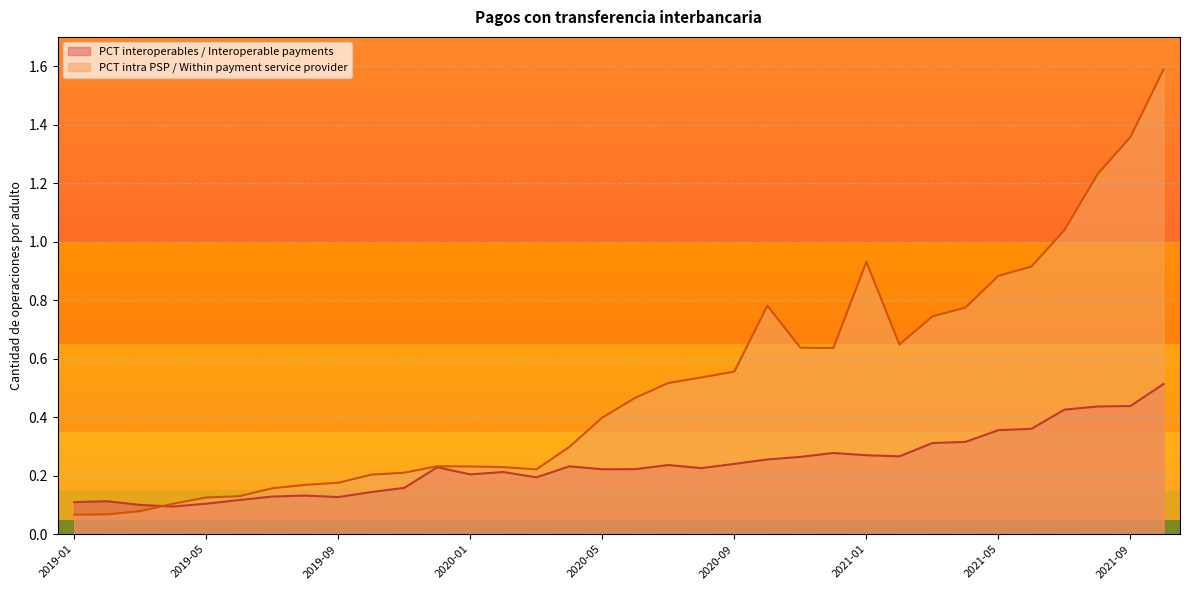

True or false: PCT interoperables / Interoperable payments and PCT intra PSP / Within payment service provider intersect in this chart.

True